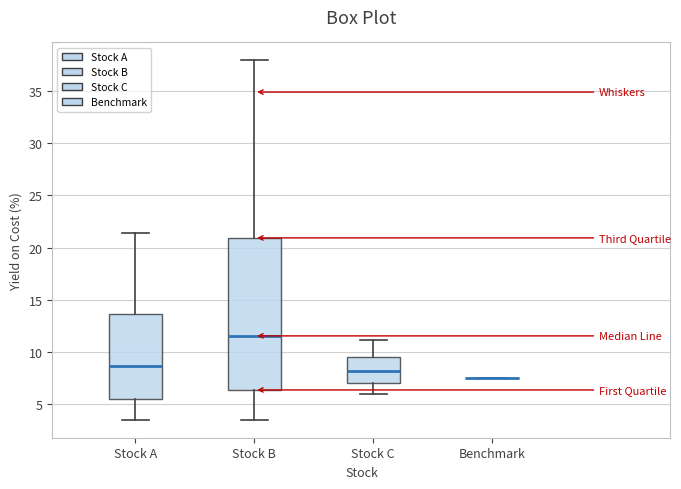

Reading left to right, transcribe this box plot: for each box, give where its median line is, the range the box spans, and where its two whiskers end, as read against the y-axis. The values are not printed on the chart, so give them approximately, as read against the axis.

Stock A: median 8.5, box 5.5 to 13.5, whiskers 3.5 to 21.5
Stock B: median 11.5, box 6.5 to 21.0, whiskers 3.5 to 38.0
Stock C: median 8.0, box 7.0 to 9.5, whiskers 6.0 to 11.0
Benchmark: box collapsed to a line at 7.5, whiskers 7.5 to 7.5